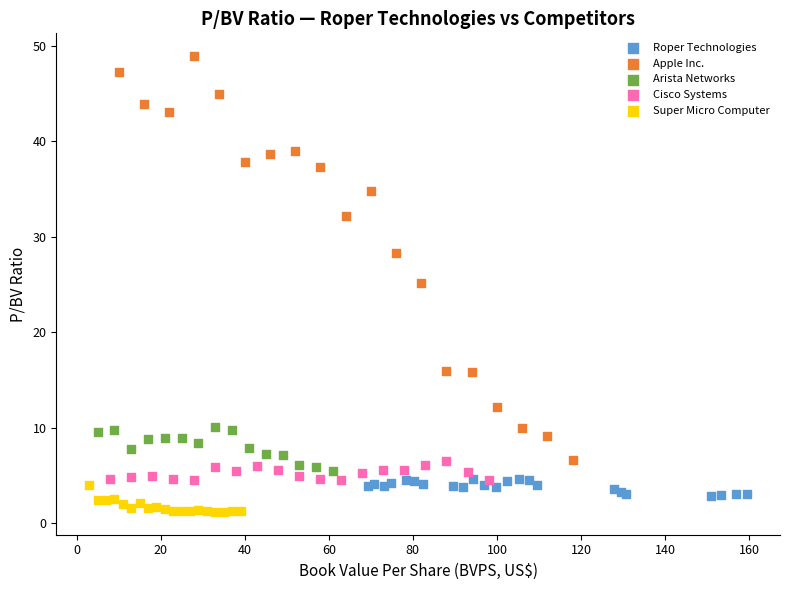

Which series has the widest spread of Y values?

Apple Inc.